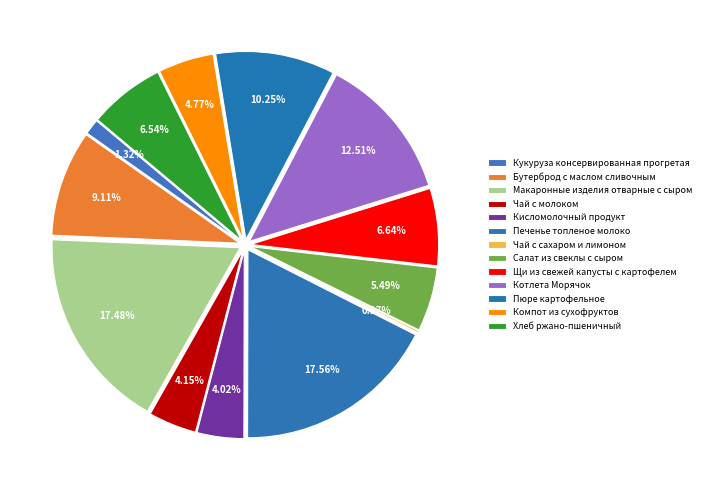

To the nearest percent, what is the difference between the Котлета Морячок and Пюре картофельное slice percentages?

2%